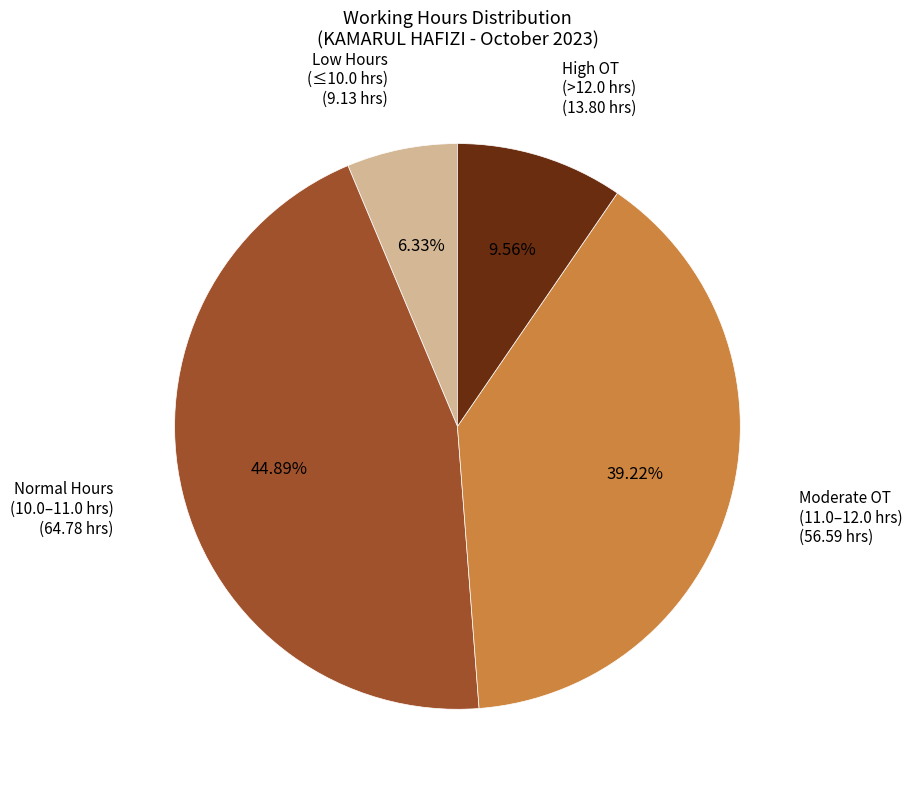

Does any single category account for the majority?

No